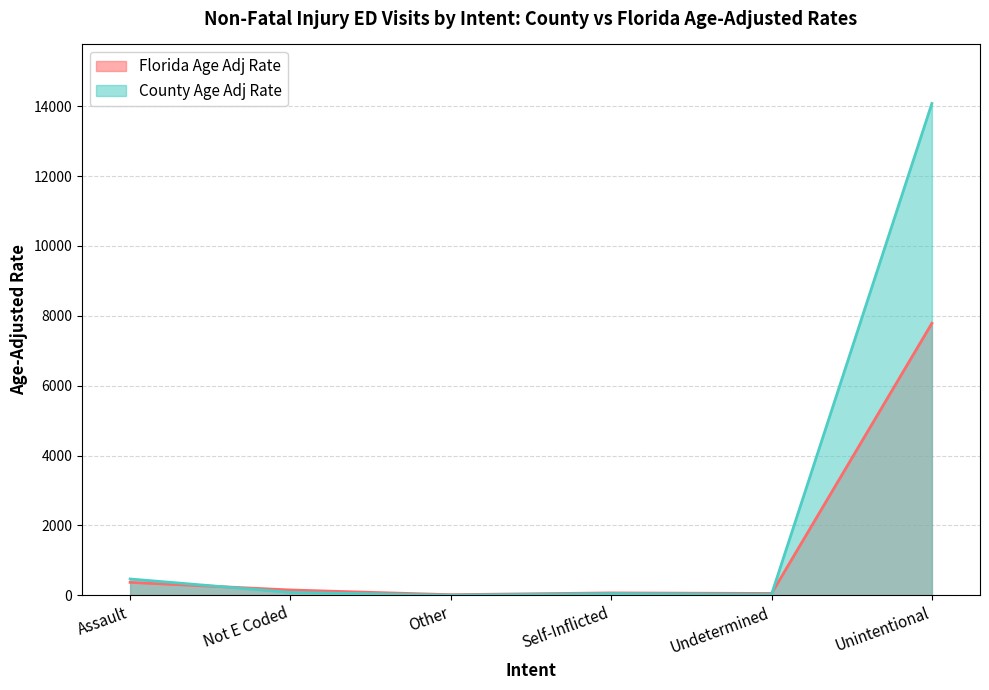

Rank the series by their maximum value, from lowest to highest.

Florida Age Adj Rate, County Age Adj Rate